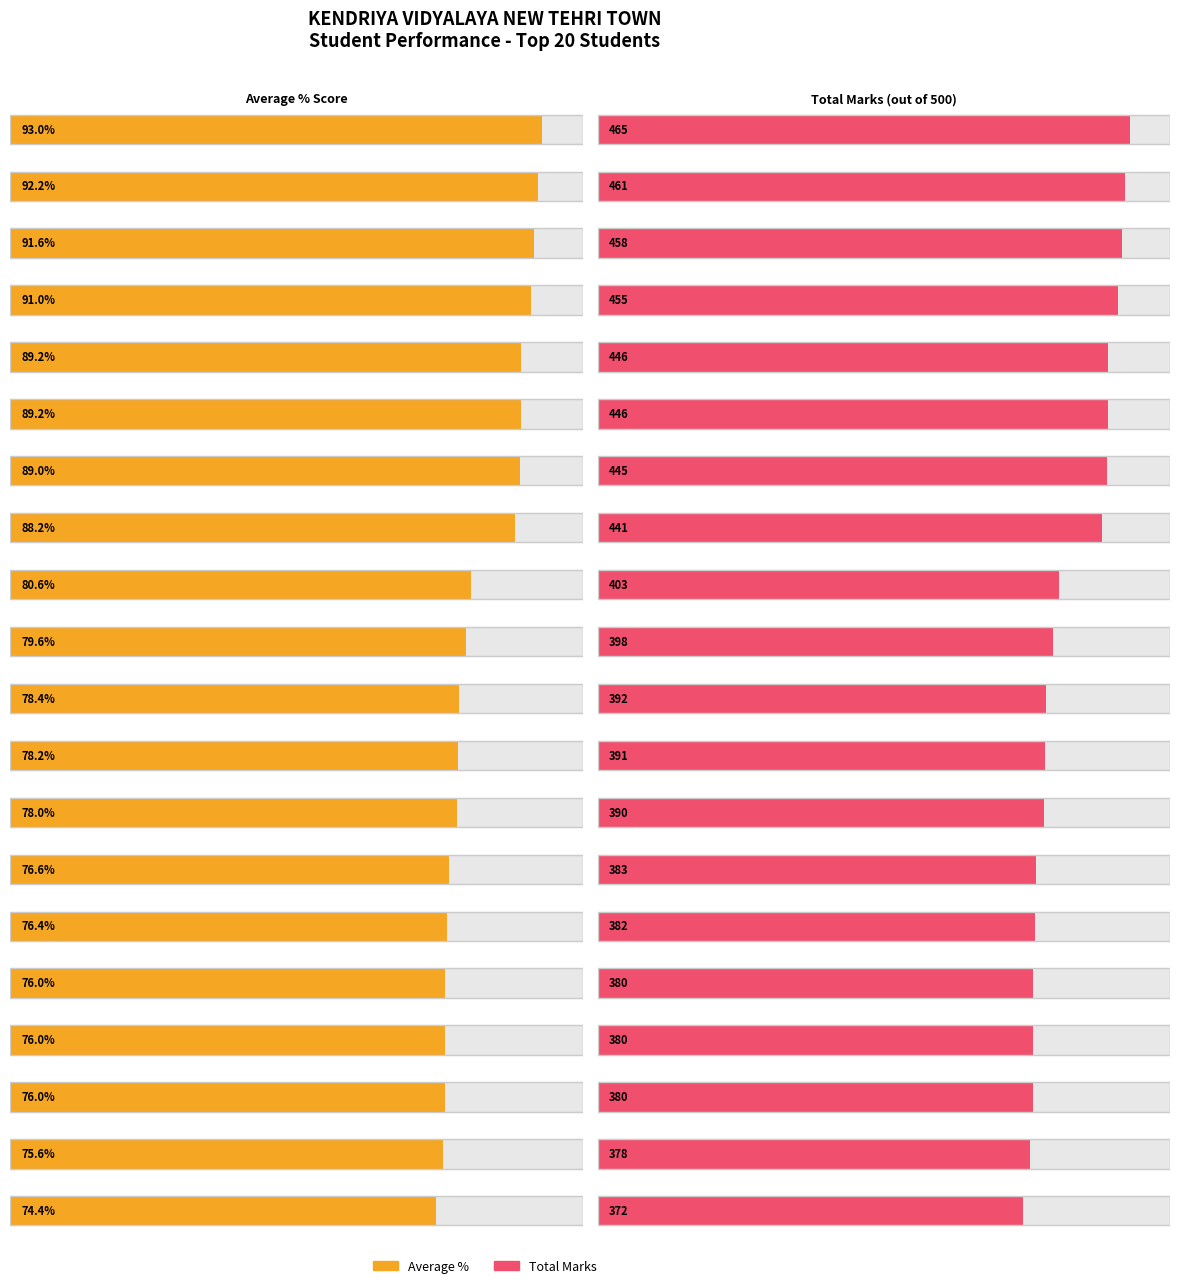

Reading left to right, list all the values displayed in this chart.

Average %: HARSHVARDHAN SINGH KUMAIN=93.0	SHARAD NEGI=92.2	ANURAG BHATT=91.6	SHREYANSH RAWAT=91.0	GAUTAM NEGI=89.2	SURAJ UNIYAL=89.2	AVDESH SINGH SAJWAN=89.0	UDIT NAUTIYAL=88.2	SURESH CHAUHAN=80.6	ISHA PANWAR=79.6	ANCHAL RAWAT=78.4	AKHILESH PANWAR=78.2	AKSHAT UNIYAL=78.0	PRATEEK BHANDARI=76.6	FARDEEN KHAN=76.4	VISHWAS MEHAR=76.0	SHRITI PUNDIR=76.0	MILAN RAWAT=76.0	AYUSHI MAMGAIN=75.6	PREETI=74.4
Total Marks: HARSHVARDHAN SINGH KUMAIN=465.0	SHARAD NEGI=461.0	ANURAG BHATT=458.0	SHREYANSH RAWAT=455.0	GAUTAM NEGI=446.0	SURAJ UNIYAL=446.0	AVDESH SINGH SAJWAN=445.0	UDIT NAUTIYAL=441.0	SURESH CHAUHAN=403.0	ISHA PANWAR=398.0	ANCHAL RAWAT=392.0	AKHILESH PANWAR=391.0	AKSHAT UNIYAL=390.0	PRATEEK BHANDARI=383.0	FARDEEN KHAN=382.0	VISHWAS MEHAR=380.0	SHRITI PUNDIR=380.0	MILAN RAWAT=380.0	AYUSHI MAMGAIN=378.0	PREETI=372.0